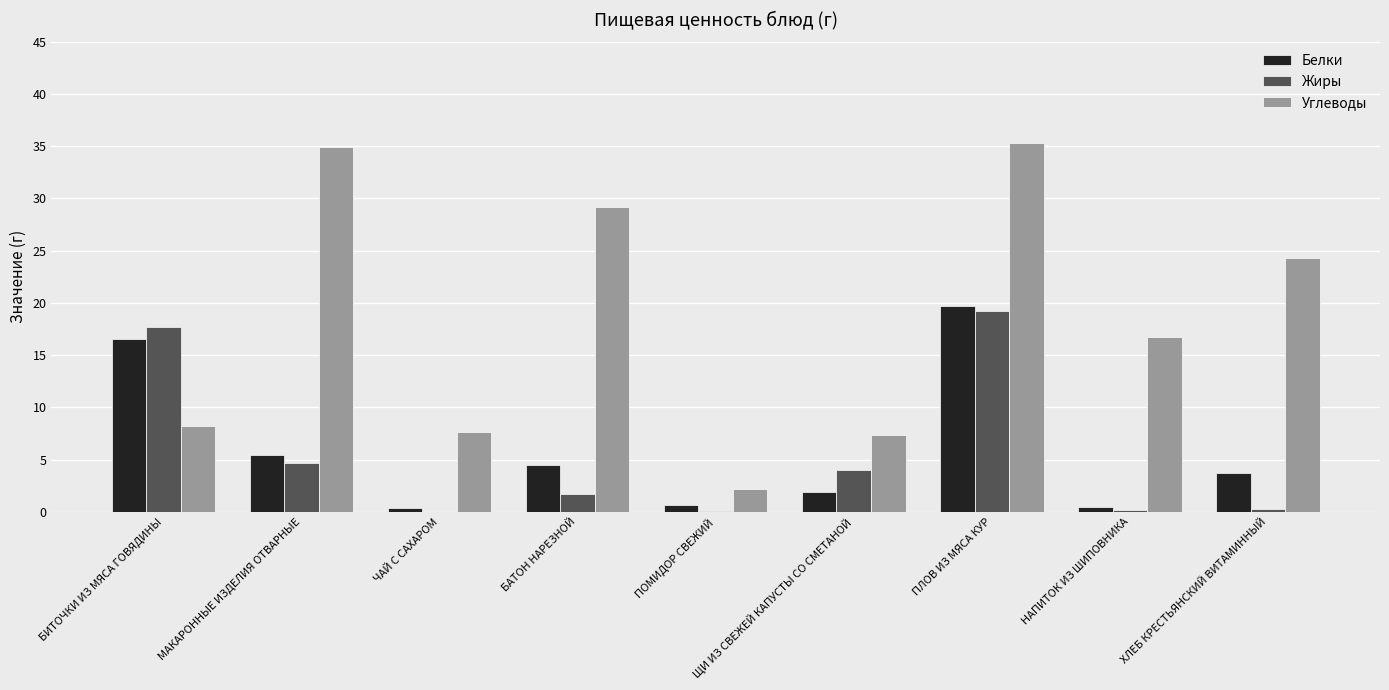

The value of Белки at ПЛОВ ИЗ МЯСА КУР is 10.4. True or false?

False